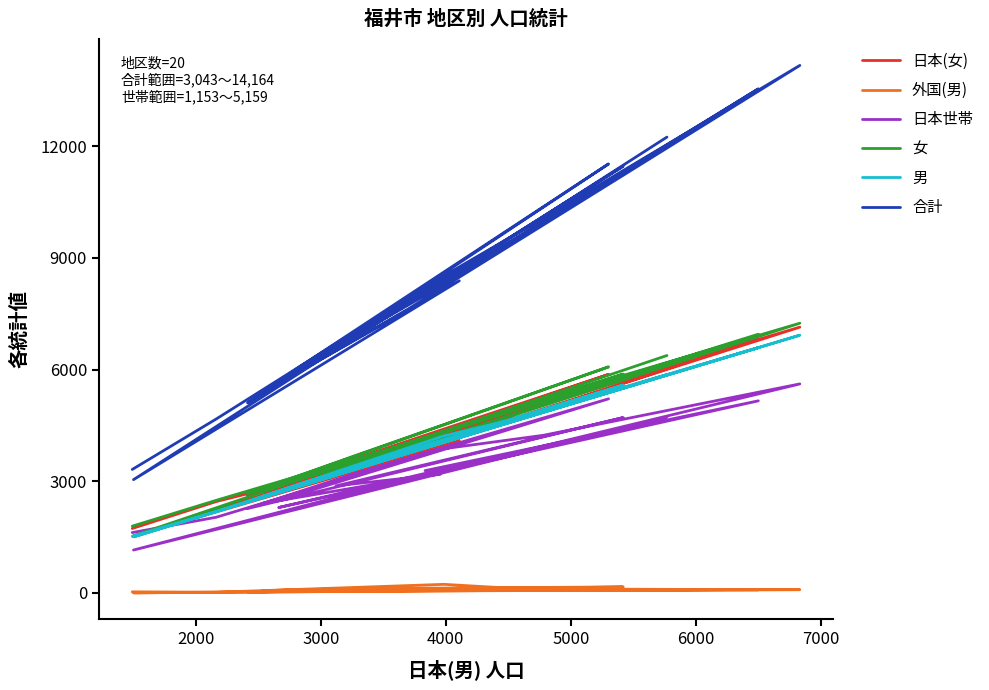

After their last crossing, which series has the higher values: 男 or 日本(女)?

日本(女)